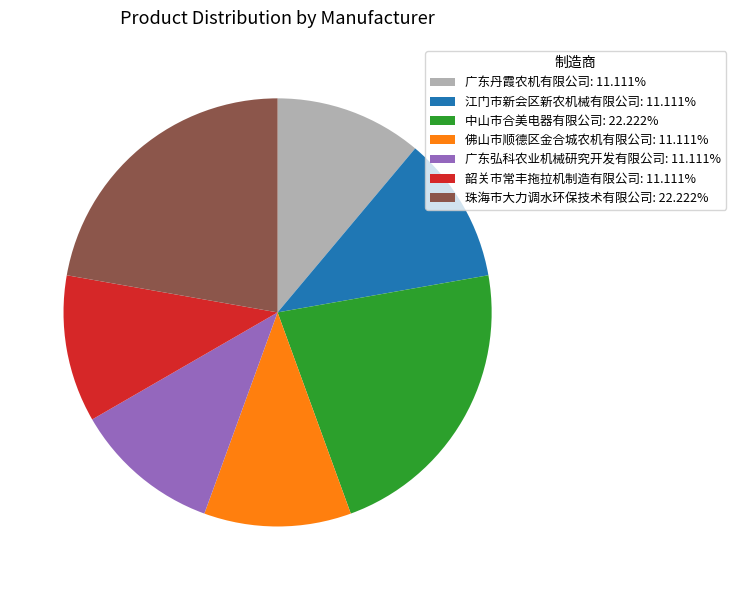

What is the ratio of the value at 广东丹霞农机有限公司: 11.111% to the value at 佛山市顺德区金合城农机有限公司: 11.111%?

1.0